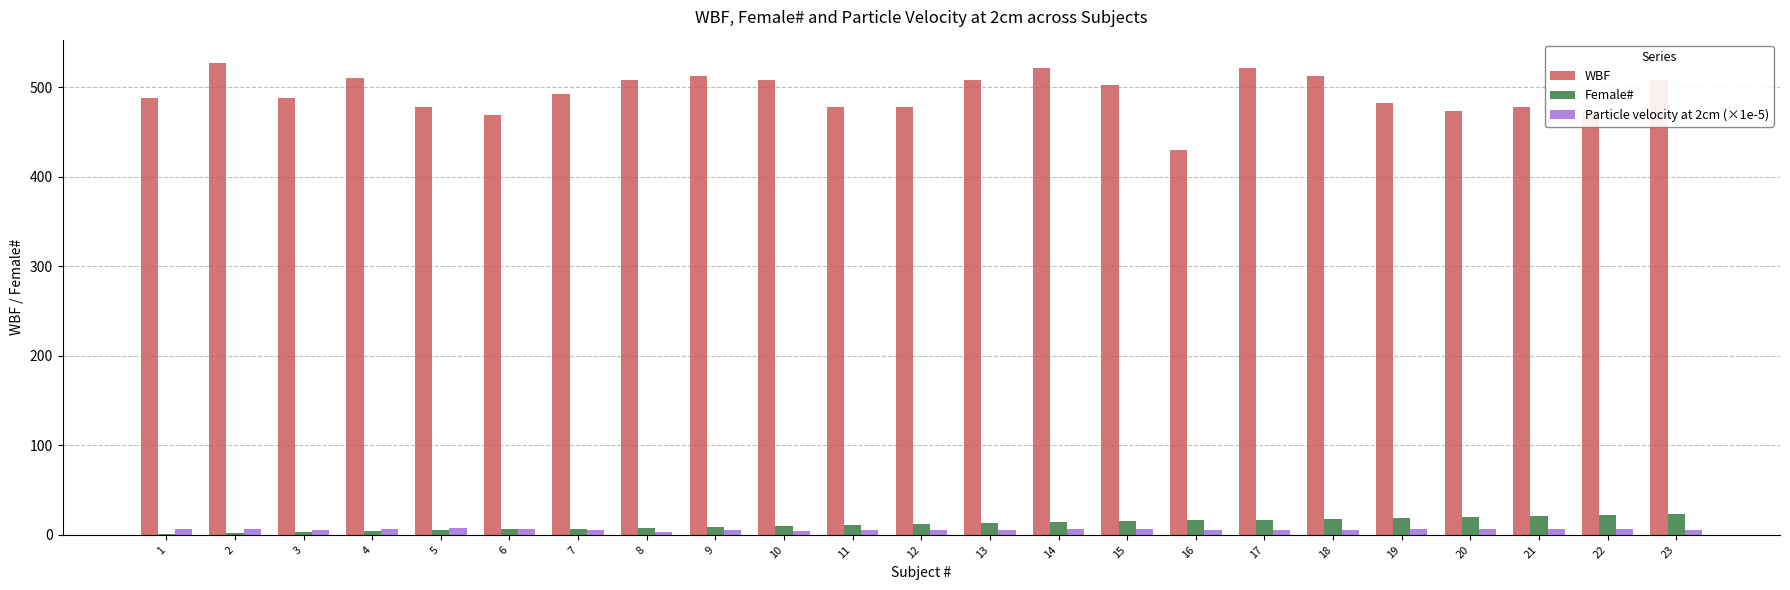

Is it true that WBF equals 488.0 at 1?

True